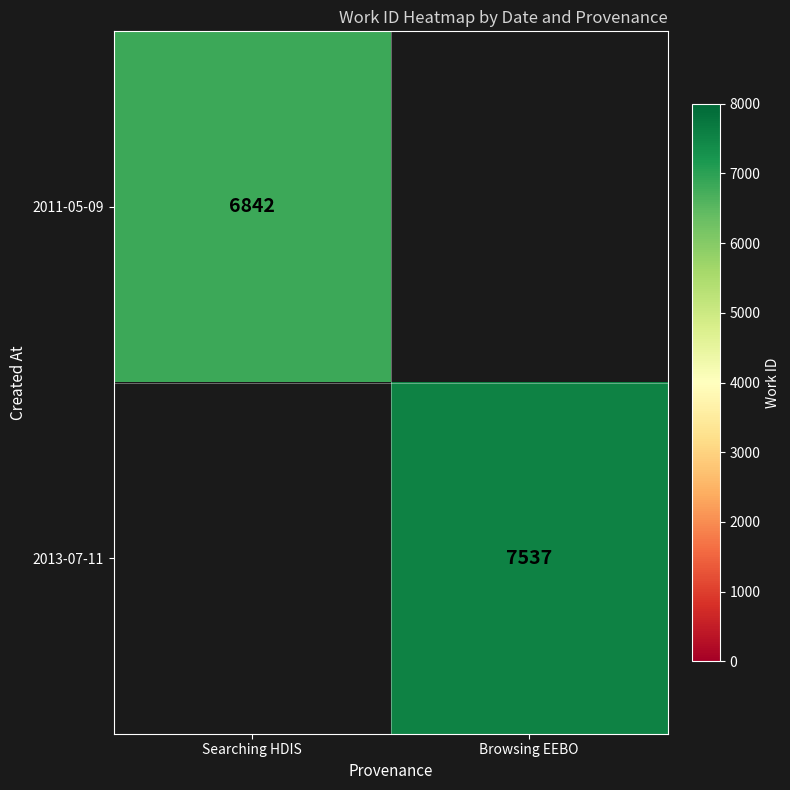

The 2013-07-11 series shows 2685 at Browsing EEBO. True or false?

False